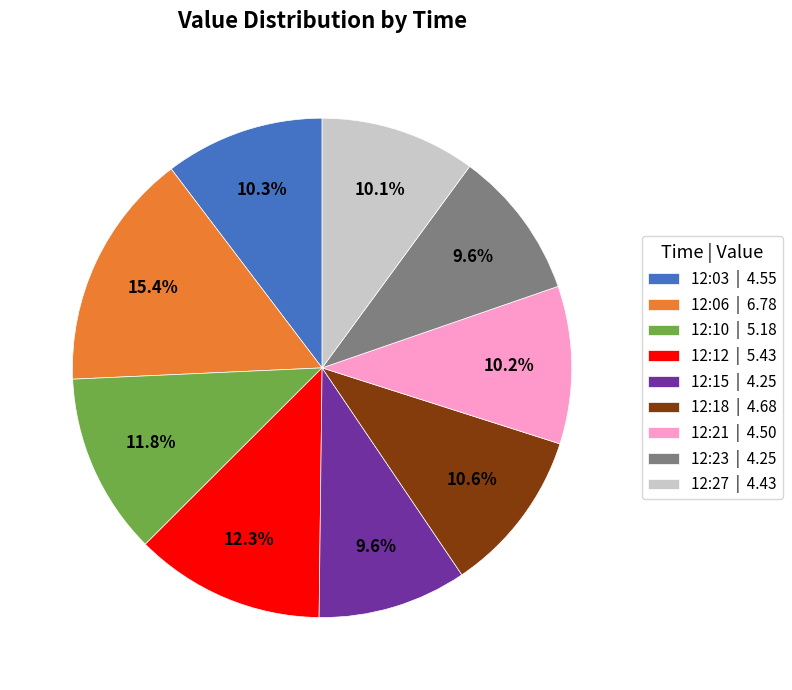

What percentage is NOT represented by 12:15 | 4.25?

90.4%